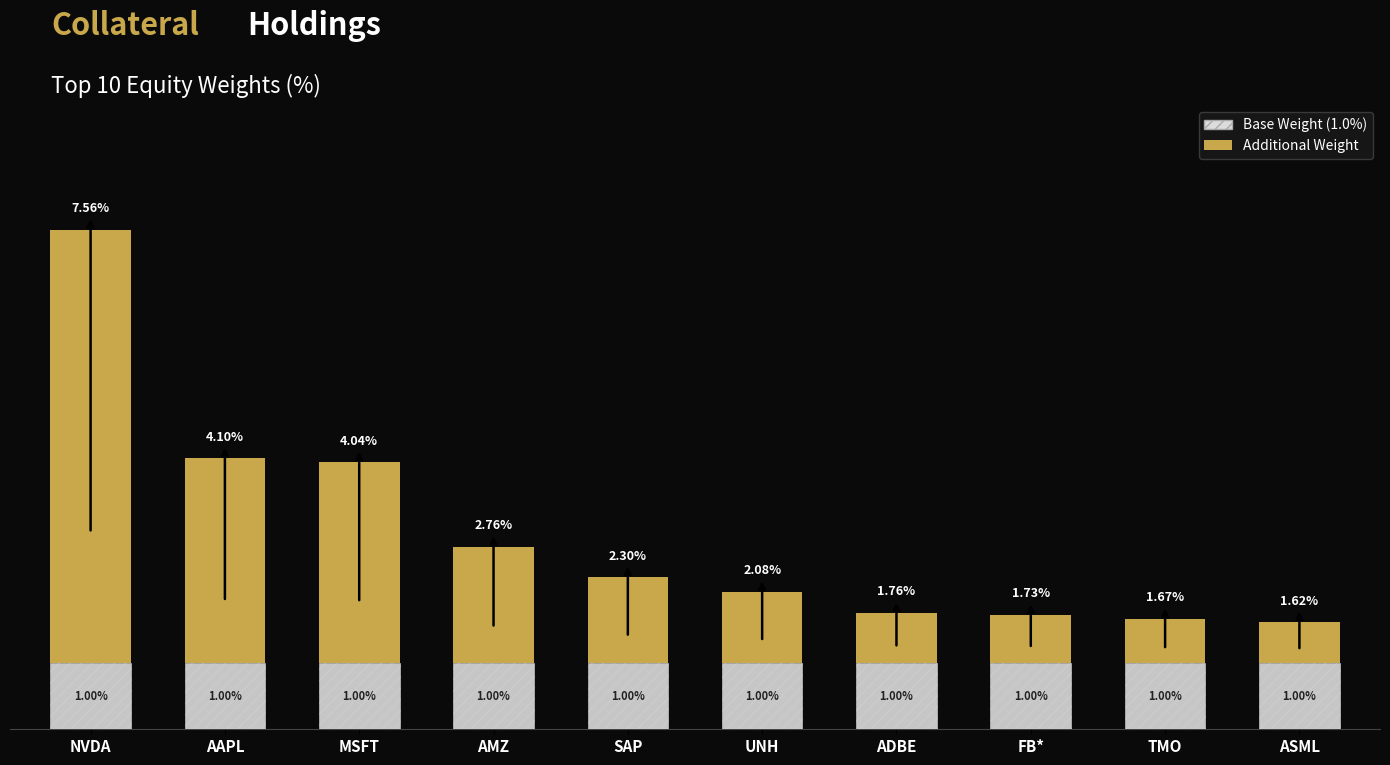

At which category is the sum across all series the highest?

NVDA